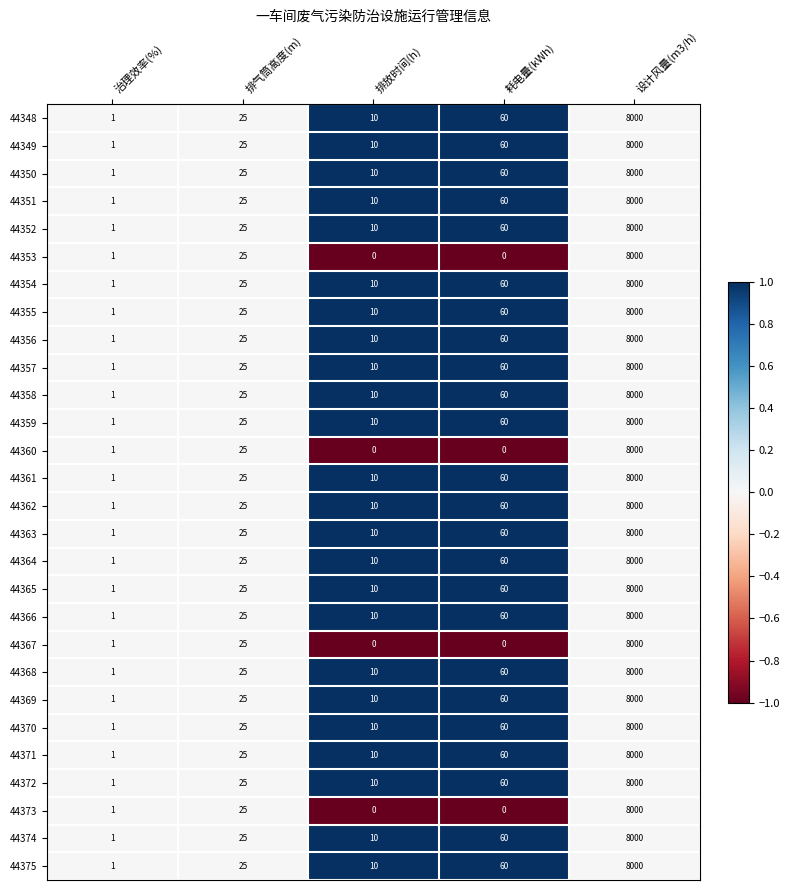

Is it true that 44371 equals 4631 at 设计风量(m3/h)?

False